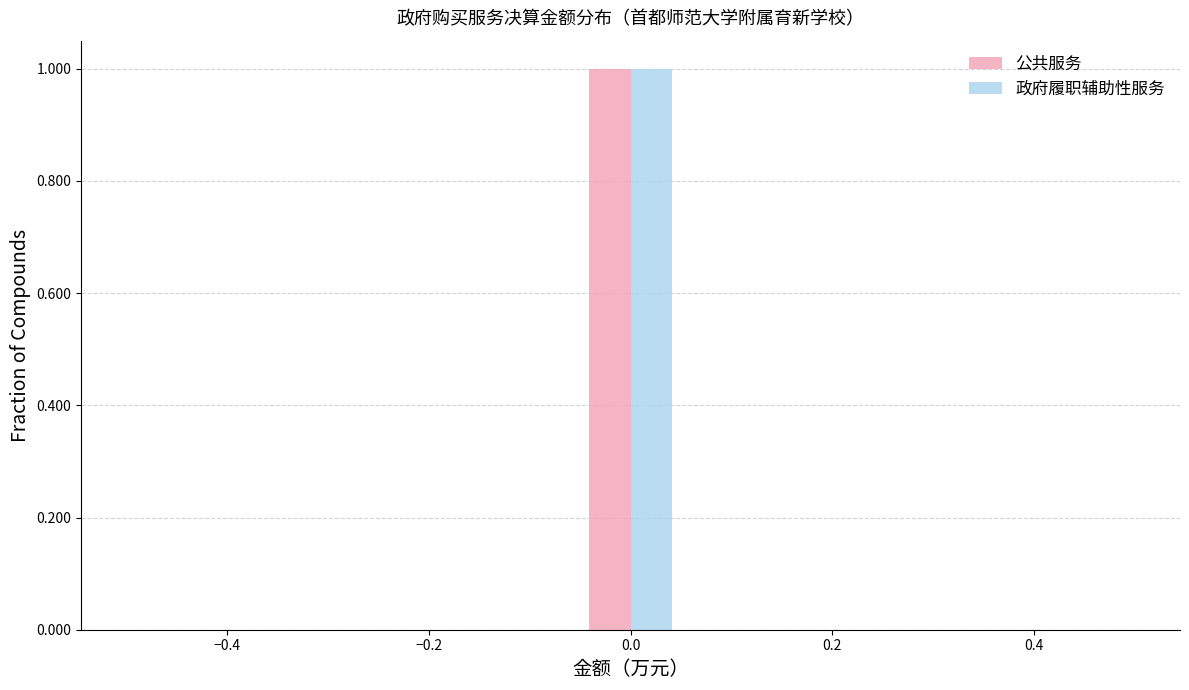

Reading left to right, list every range on the x-axis with the height of the bar of each series over it. Neither the bar edges nor the heights are printed on the chart, so give them approximately, as read against the axes.

-0.50 to -0.40: 公共服务=0	政府履职辅助性服务=0
-0.40 to -0.32: 公共服务=0	政府履职辅助性服务=0
-0.32 to -0.22: 公共服务=0	政府履职辅助性服务=0
-0.22 to -0.14: 公共服务=0	政府履职辅助性服务=0
-0.14 to -0.04: 公共服务=0	政府履职辅助性服务=0
-0.04 to 0.04: 公共服务=1	政府履职辅助性服务=1
0.04 to 0.14: 公共服务=0	政府履职辅助性服务=0
0.14 to 0.22: 公共服务=0	政府履职辅助性服务=0
0.22 to 0.32: 公共服务=0	政府履职辅助性服务=0
0.32 to 0.40: 公共服务=0	政府履职辅助性服务=0
0.40 to 0.50: 公共服务=0	政府履职辅助性服务=0